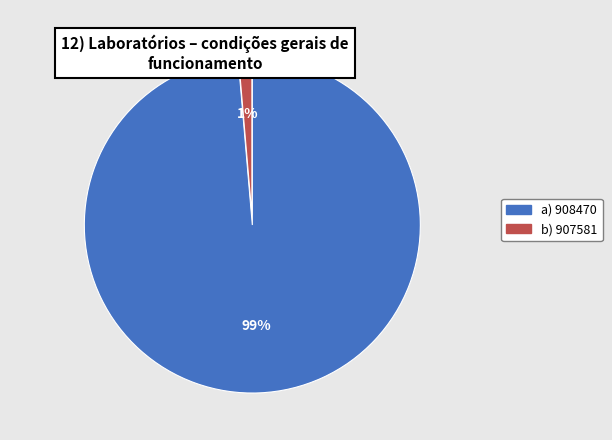

True or false: a) 908470 accounts for 99% of the total.

True